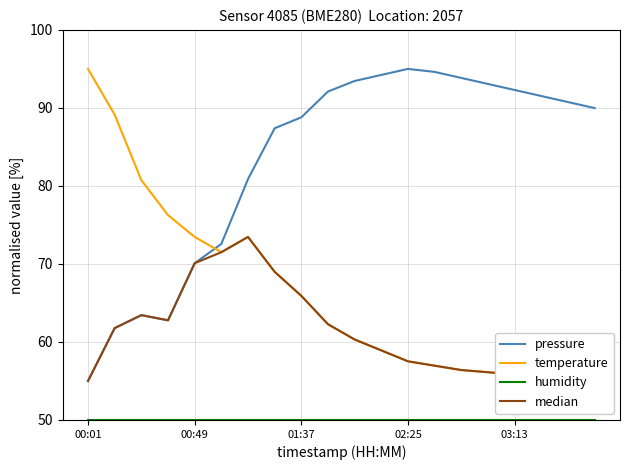

How many data points does each series have?

20